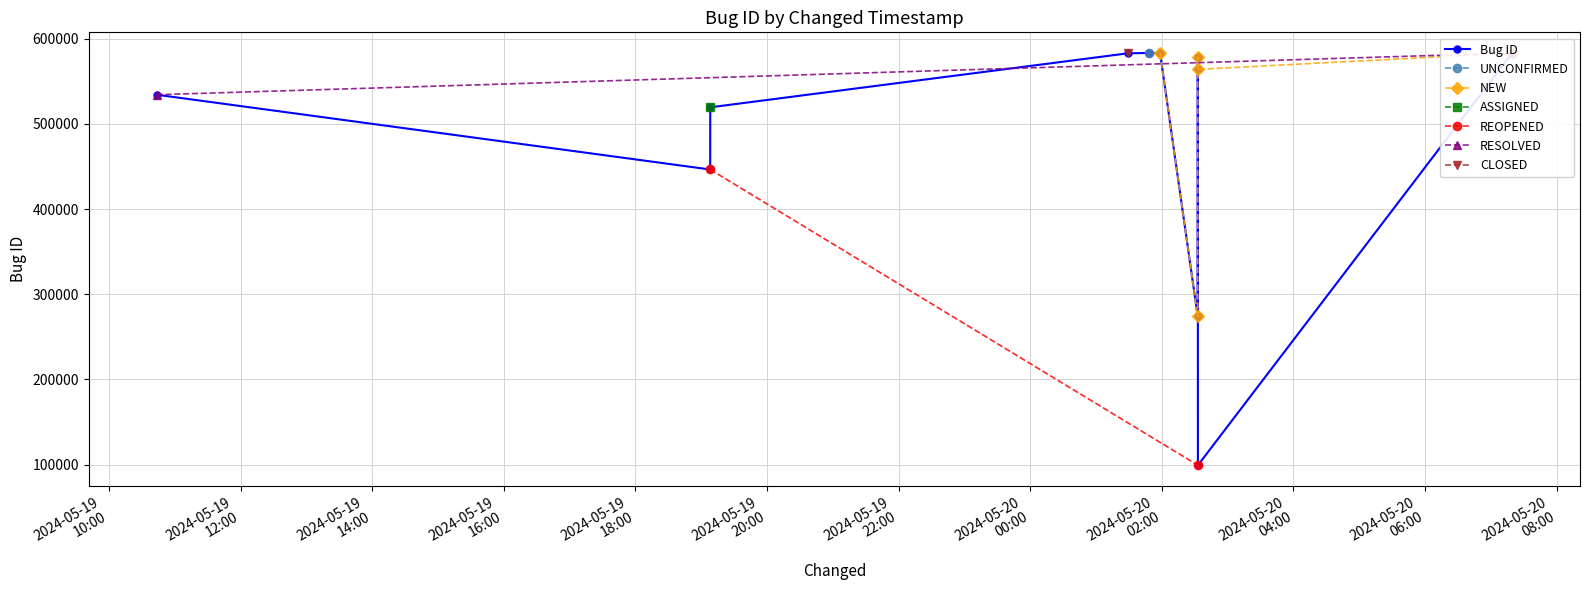

The value at 2024-05-19 19:08:15 is 358876. True or false?

False